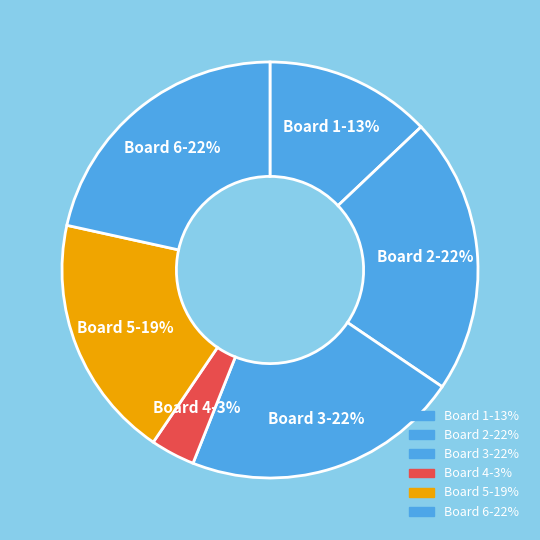

The Board 2 slice represents 22% of the pie. True or false?

True